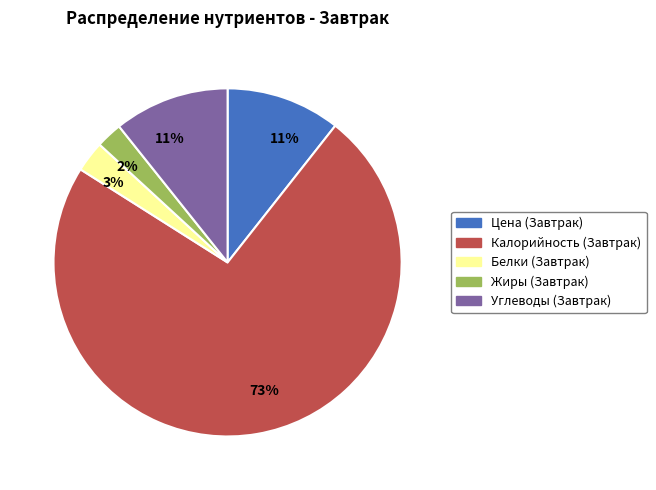

Is the sum of Цена (Завтрак) and Углеводы (Завтрак) greater than half?

No